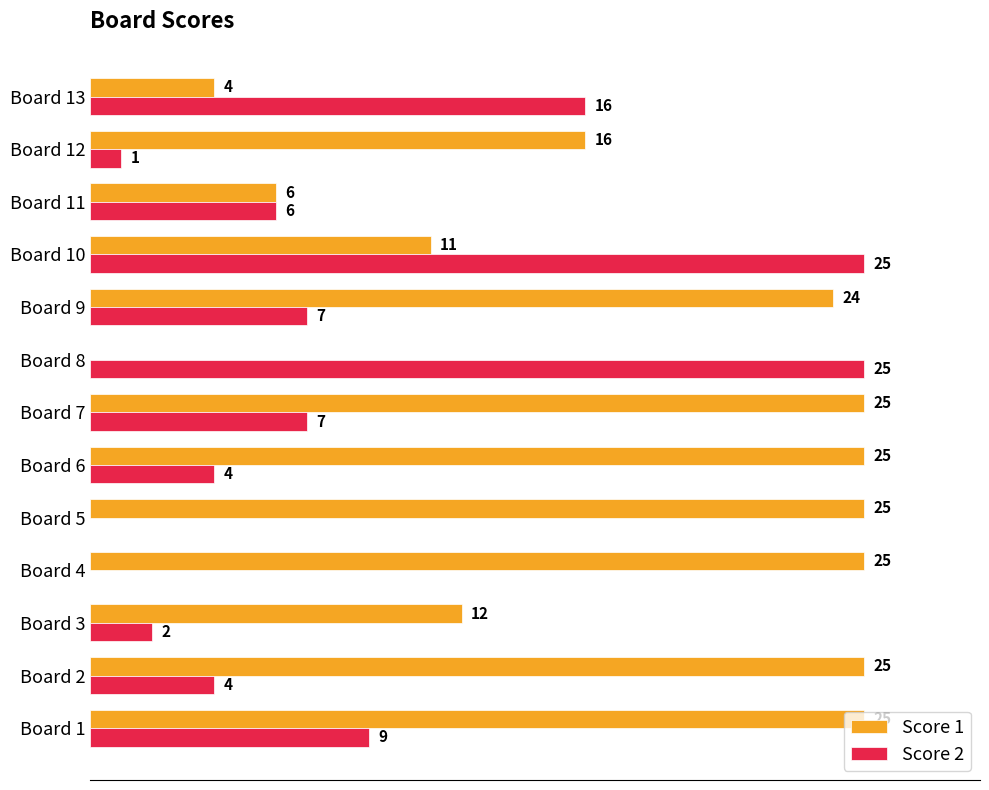

At which category is the sum across all series the highest?

Board 10